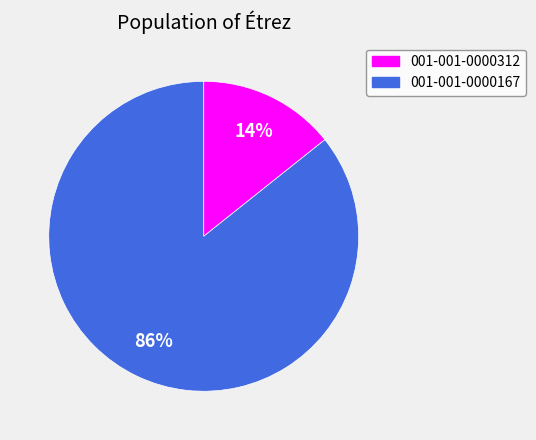

Is there any slice that represents more than half of the pie?

Yes